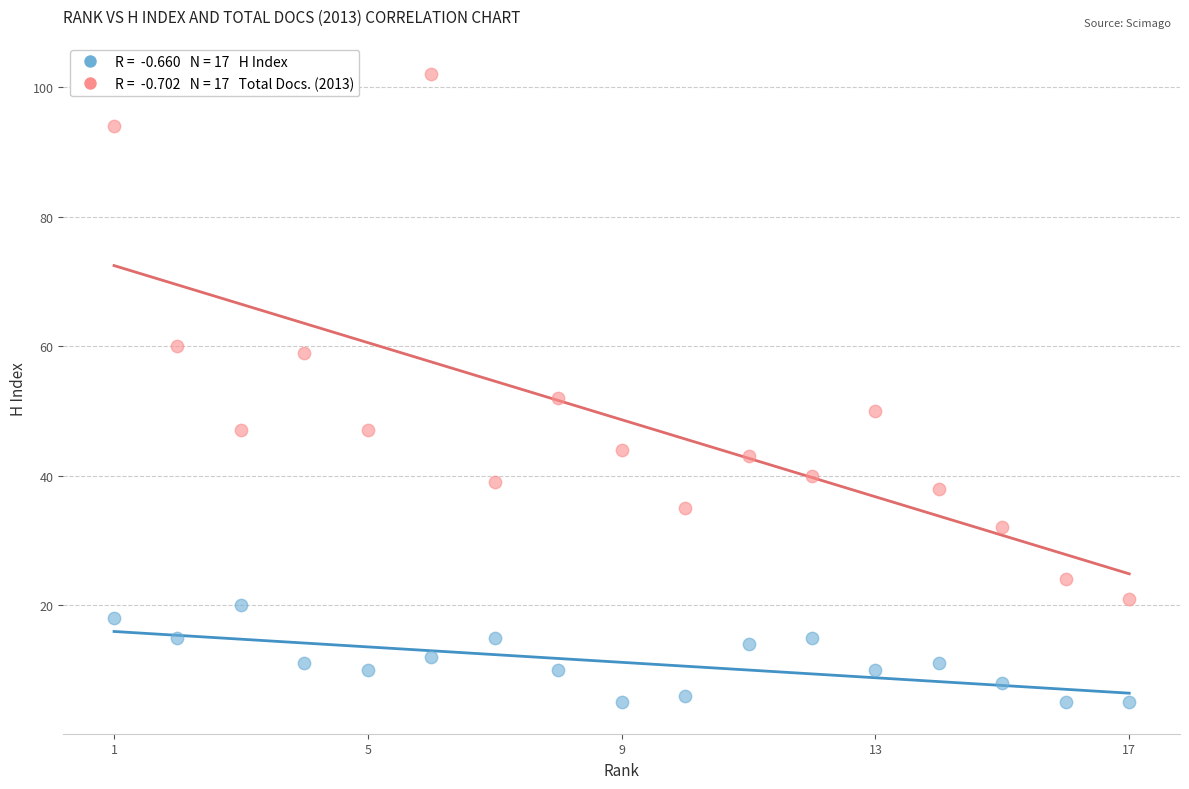

Across all data points, what is the range of X values (max minus min)?

16